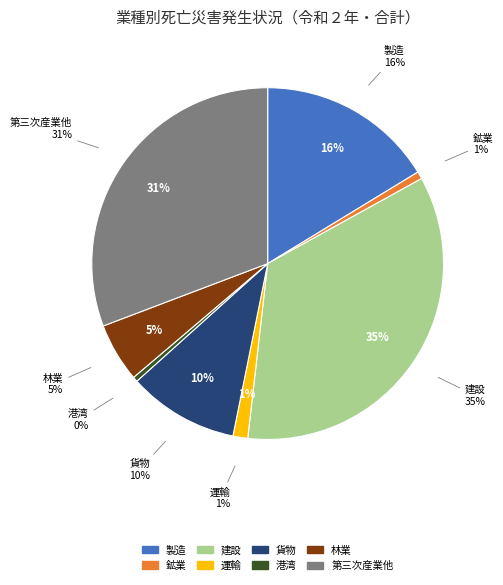

What portion of the pie excludes 運輸?

98.6%